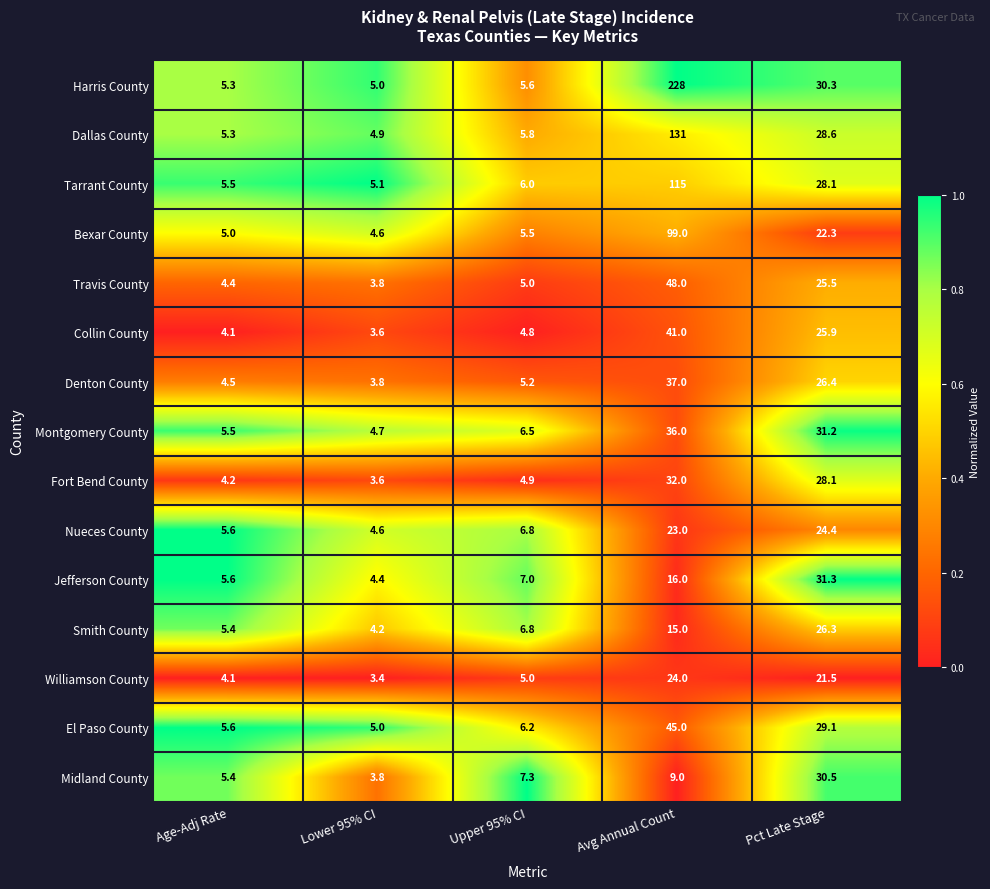

How many data points in Montgomery County are less than 6?

2